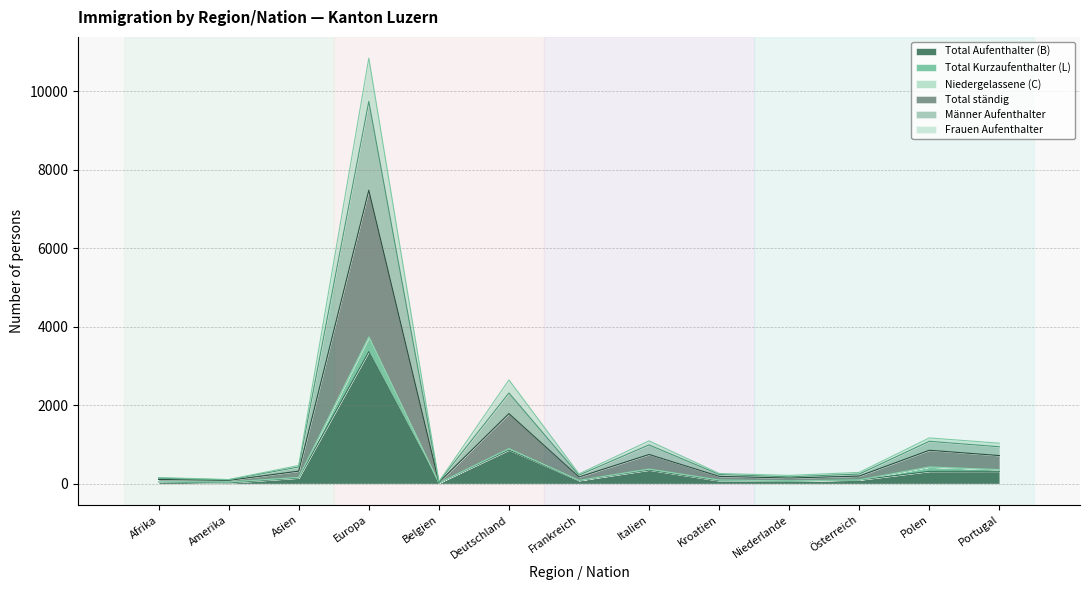

Which series has the widest spread of values?

Frauen Aufenthalter